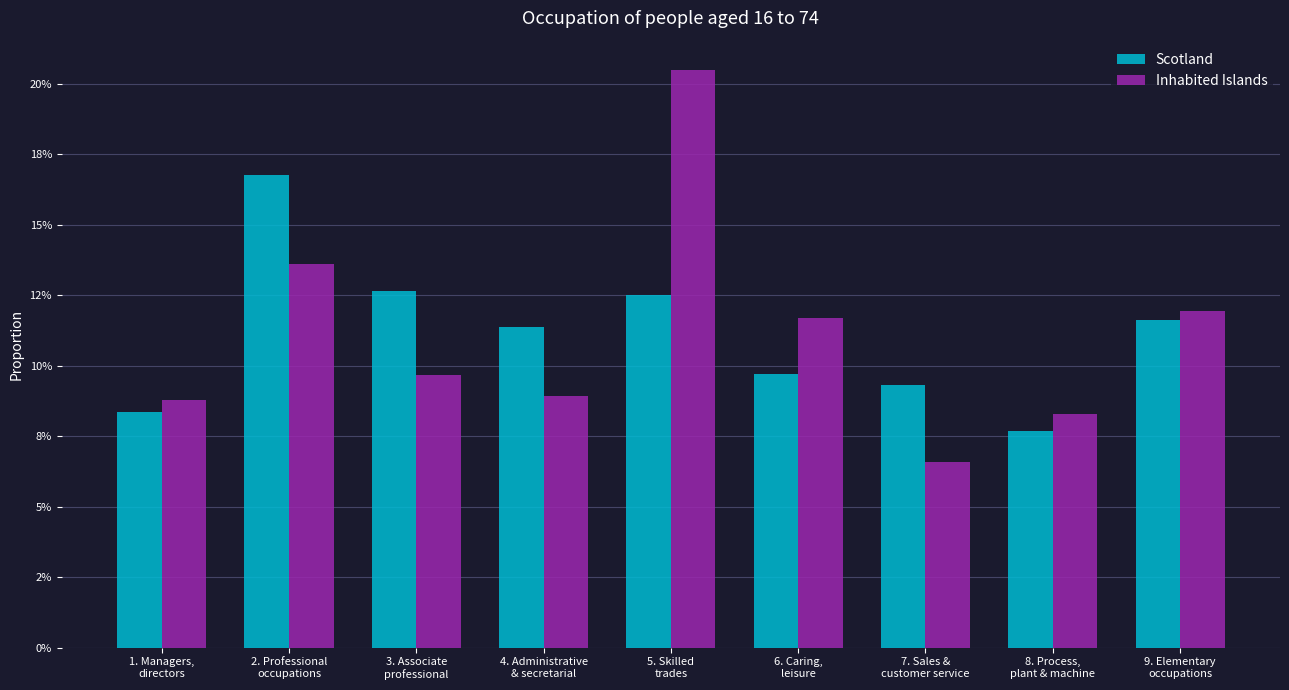

What are all the series names shown in the legend?

Scotland, Inhabited Islands